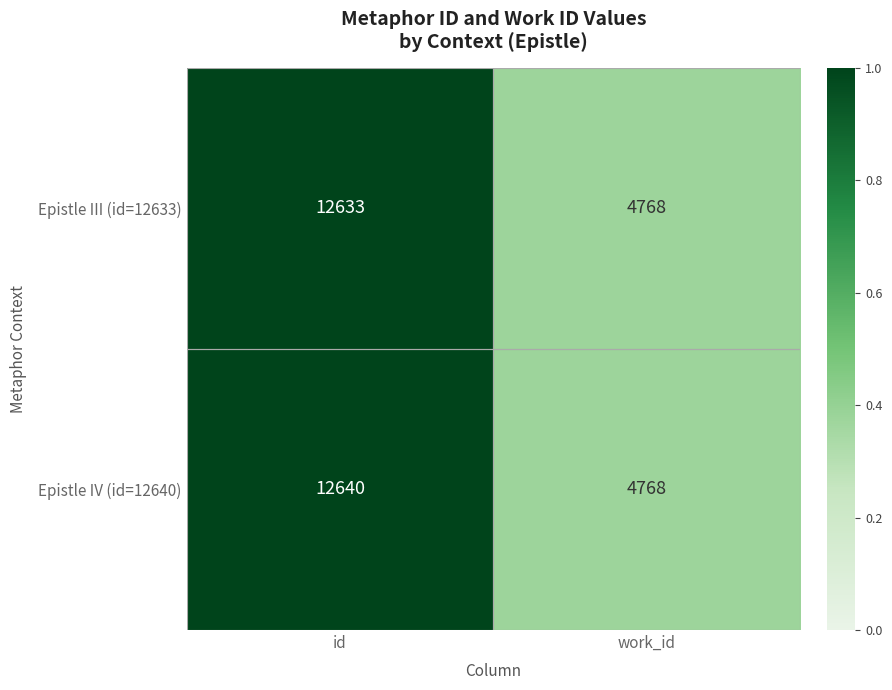

What is the approximate value of Epistle III (id=12633) at work_id?

4768